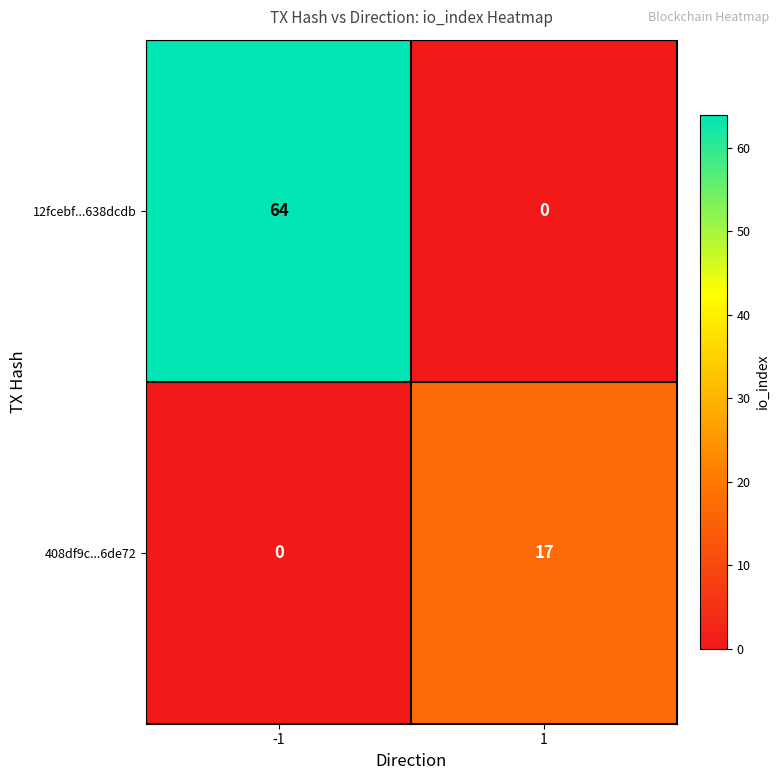

What is the approximate value of 12fcebf...638dcdb at -1?

64